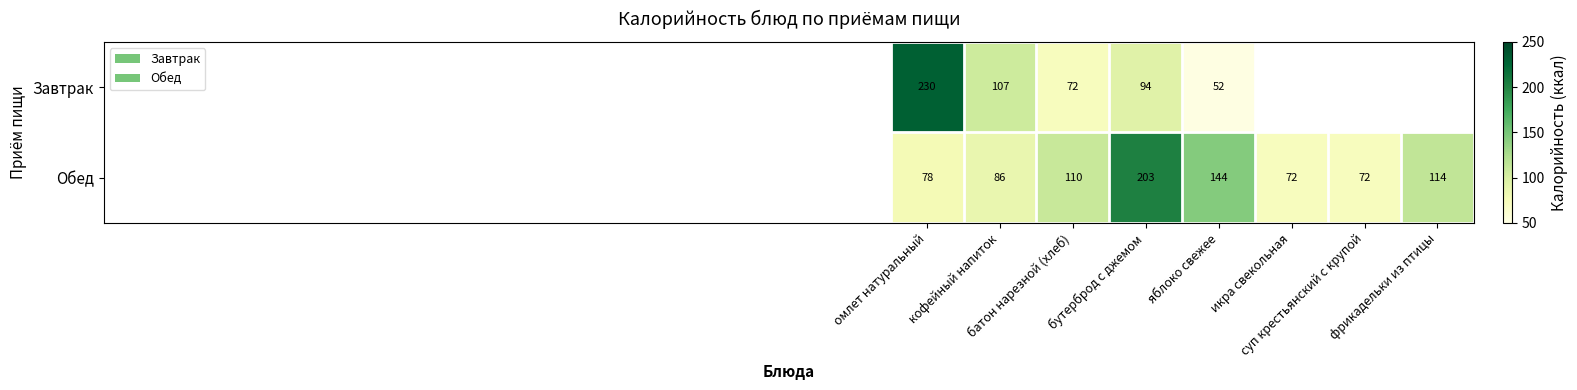

How many distinct data groups are displayed?

2